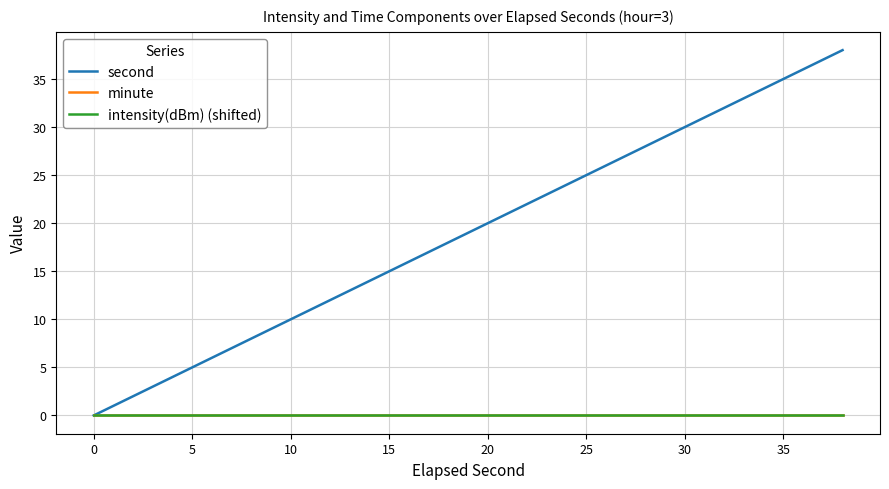

What is the difference between the maximum and minimum values in the second series?

38